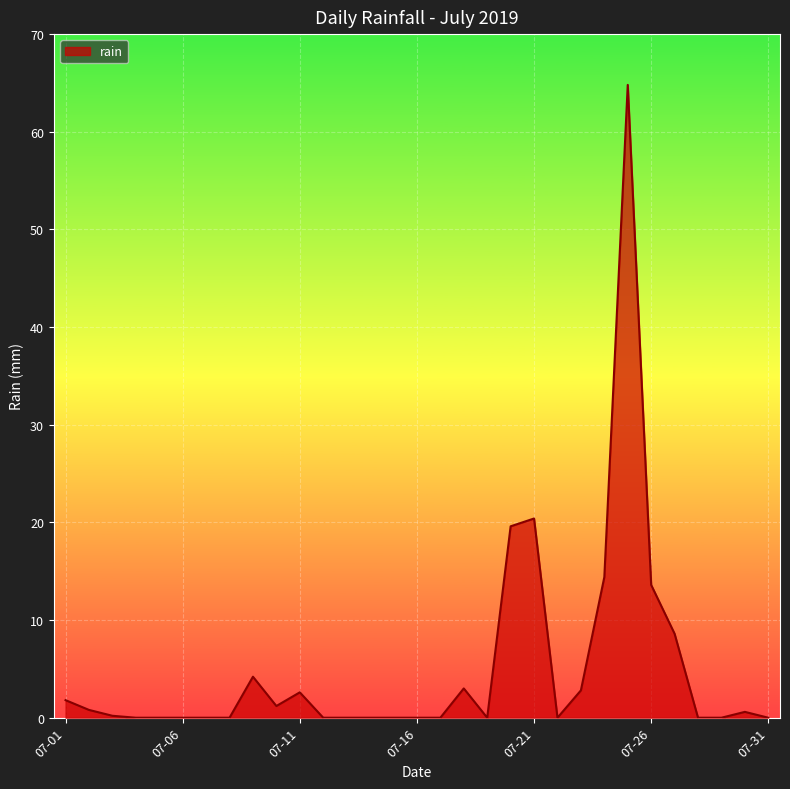

What is the greatest value displayed?

64.8